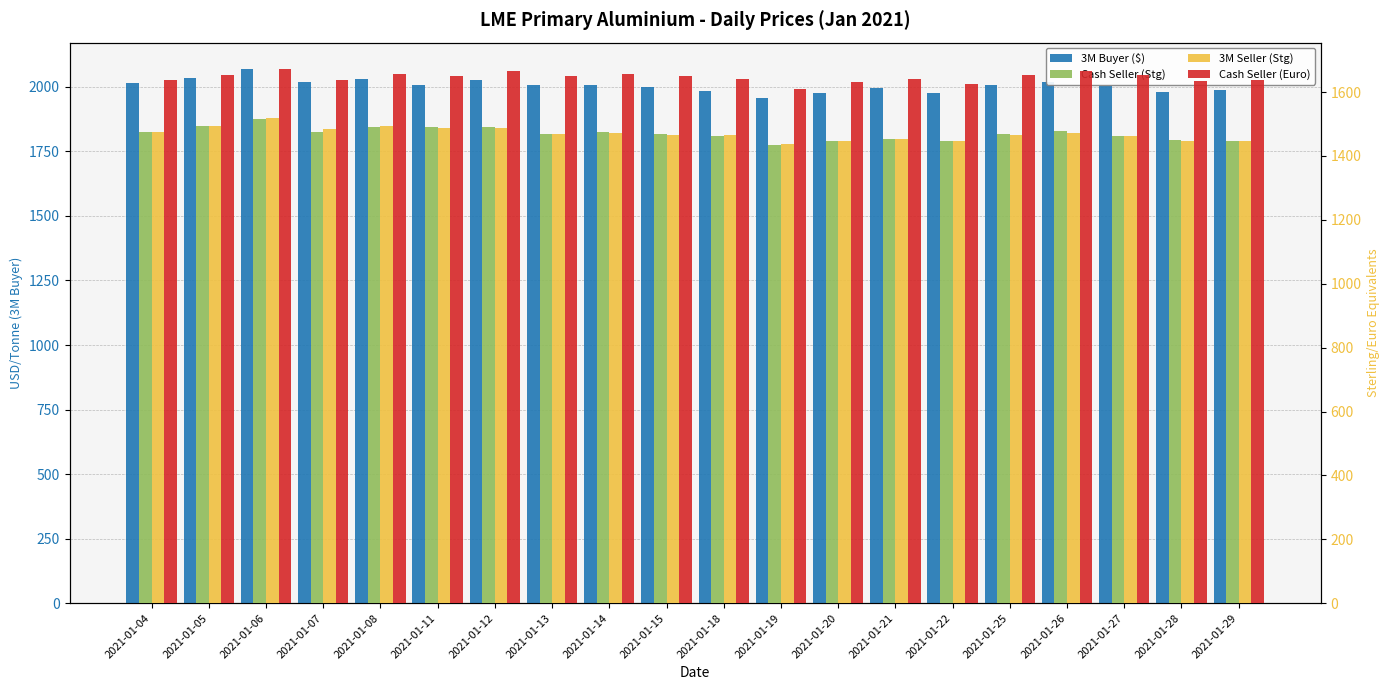

Is it true that 3M Seller (Stg) equals 816.8 at 2021-01-28?

False